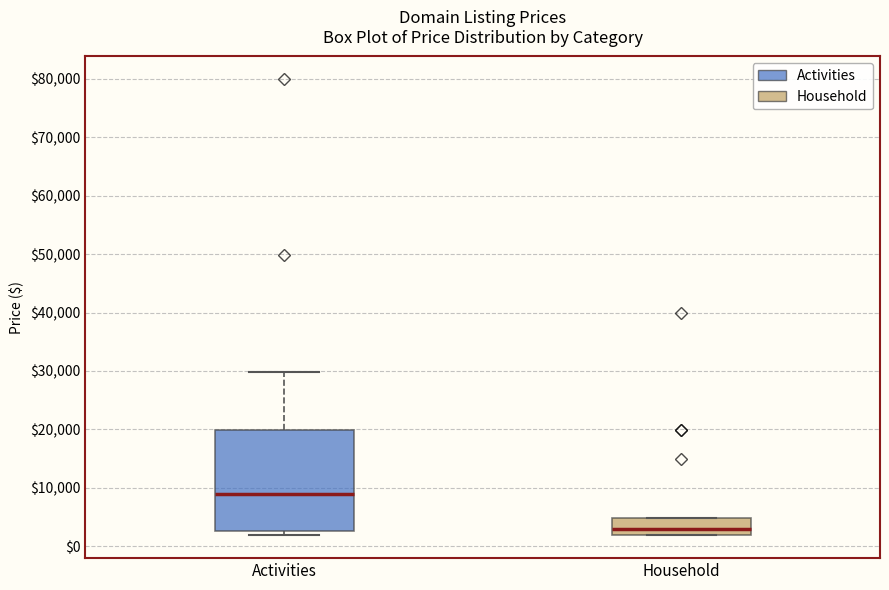

Which box is the tallest, from its lower edge to its upper edge?

Activities